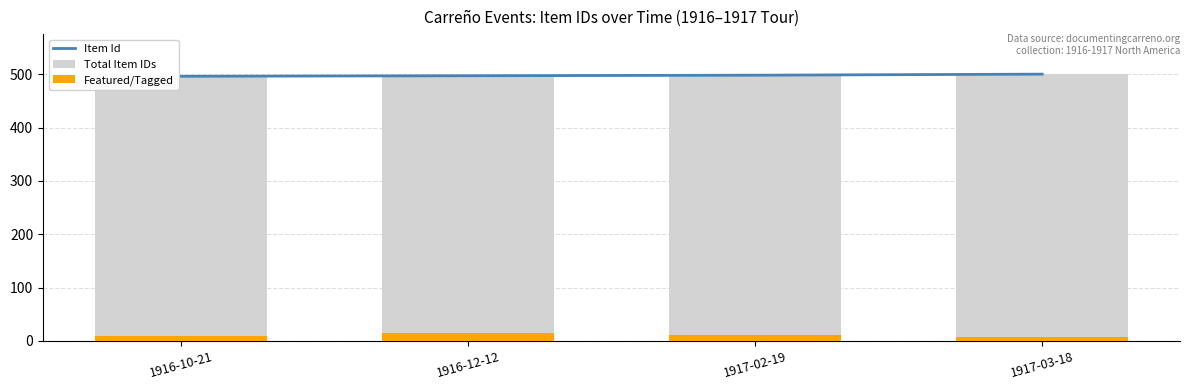

At how many categories does at least one series exceed 132?

4